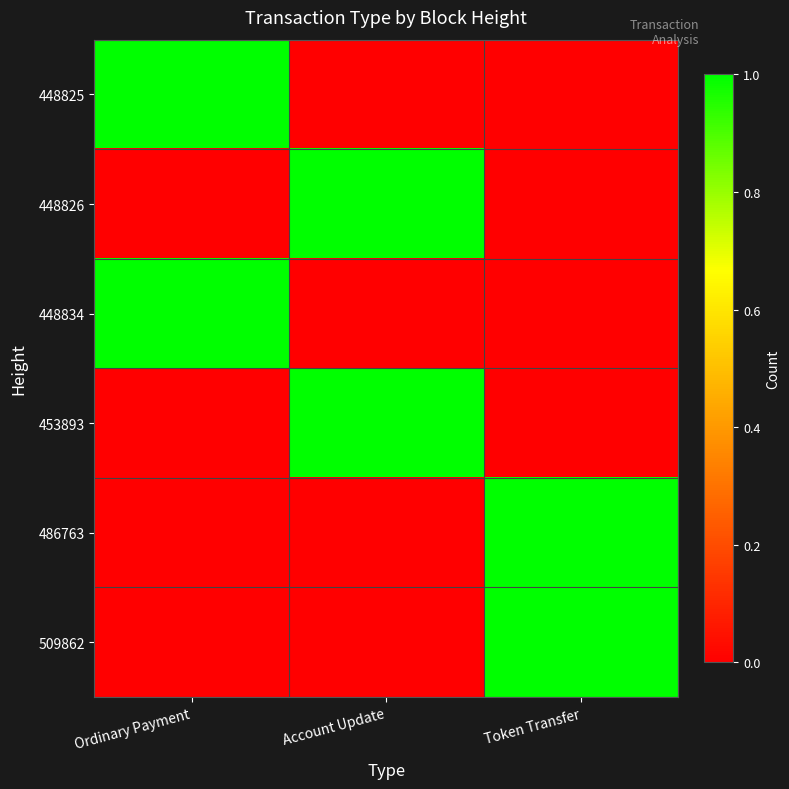

At Ordinary Payment, list the series in order from largest to smallest.

448825, 448834, 448826, 453893, 486763, 509862